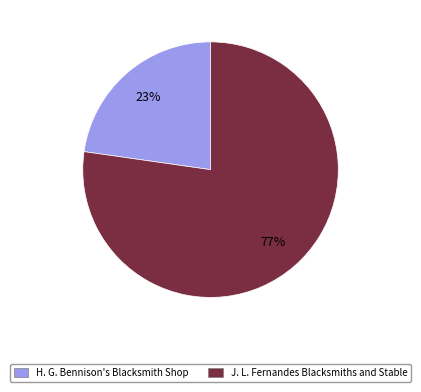

What is the smallest slice in the pie chart?

H. G. Bennison's Blacksmith Shop